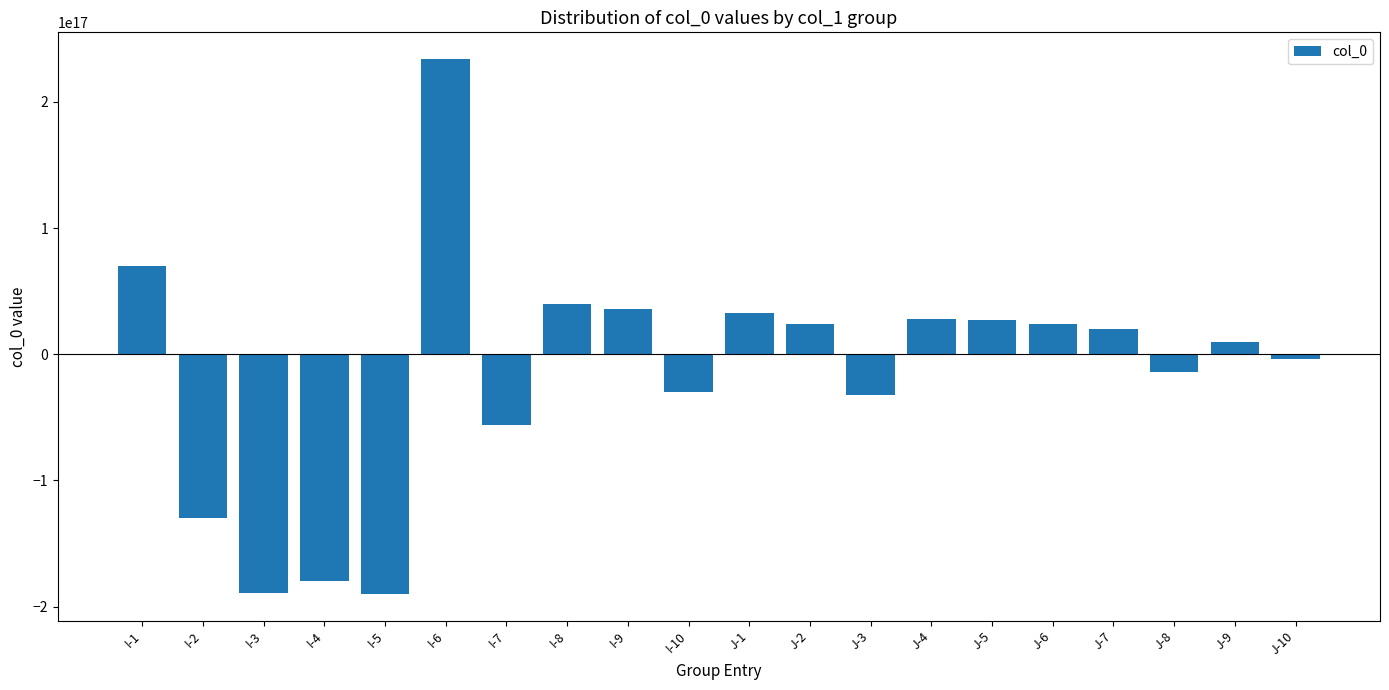

How many negative values are there?

9